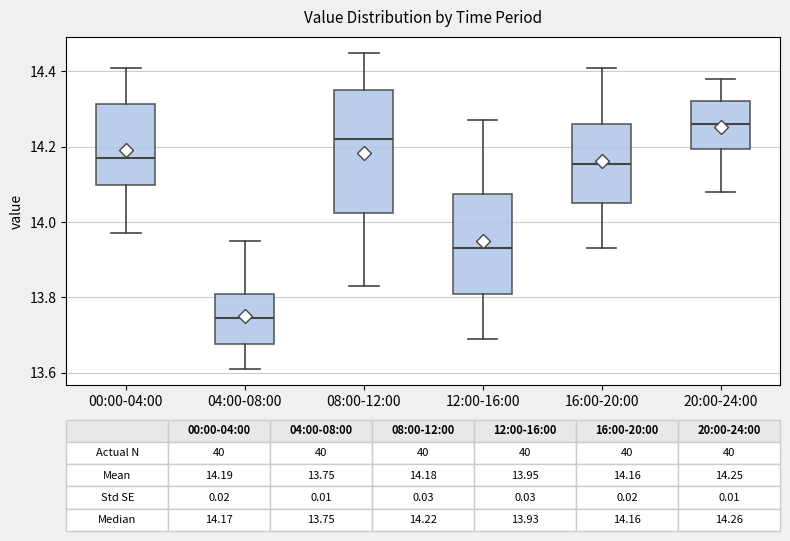

Comparing the boxes themselves (not the whiskers), which one is the tallest?

08:00-12:00